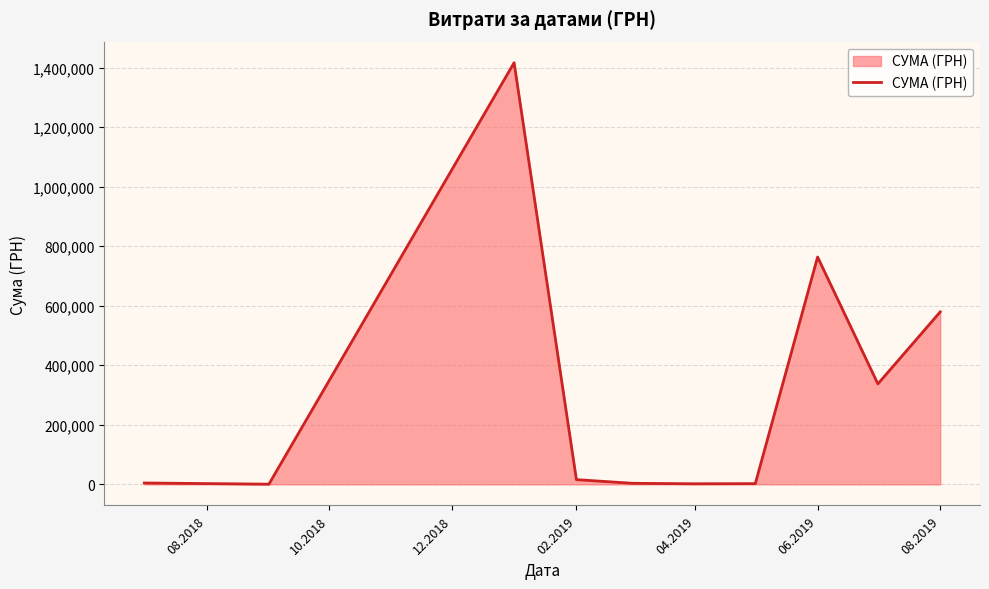

What is the maximum value shown in the chart?

1416439.6